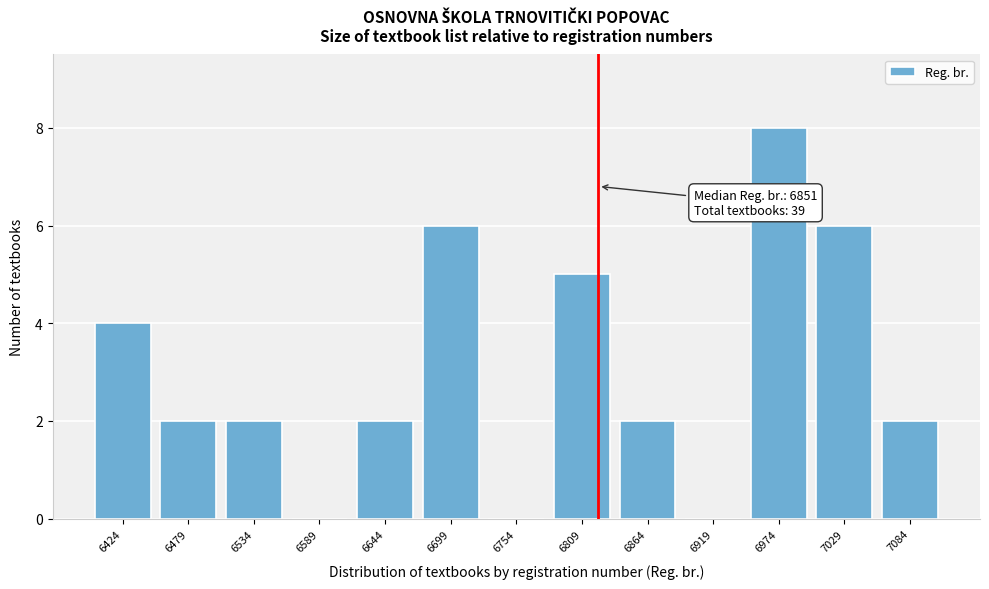

Reading left to right, transcribe all the data shown in this chart.

6424=4	6479=2	6534=2	6589=0	6644=2	6699=6	6754=0	6809=5	6864=2	6919=0	6974=8	7029=6	7084=2